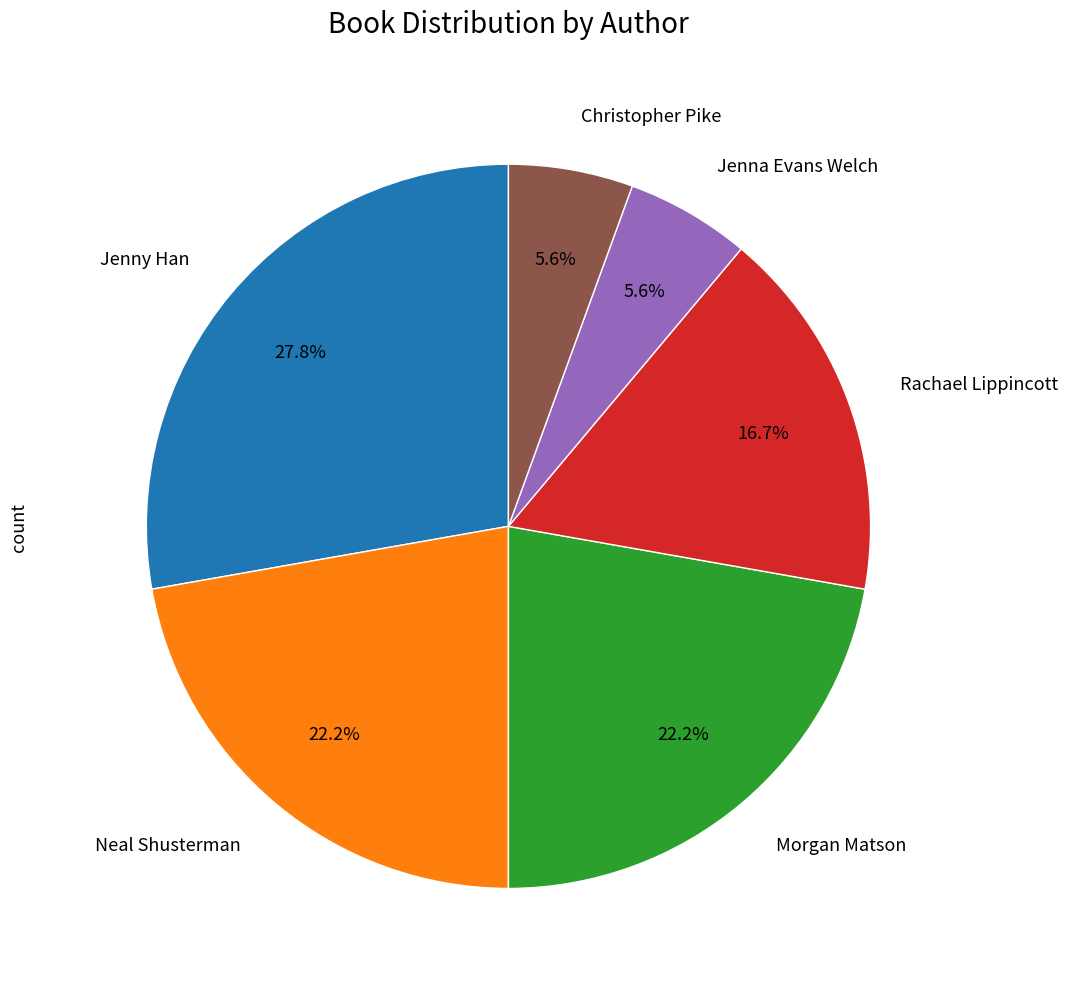

To the nearest percent, what is the difference between the largest and smallest slice percentages?

22%